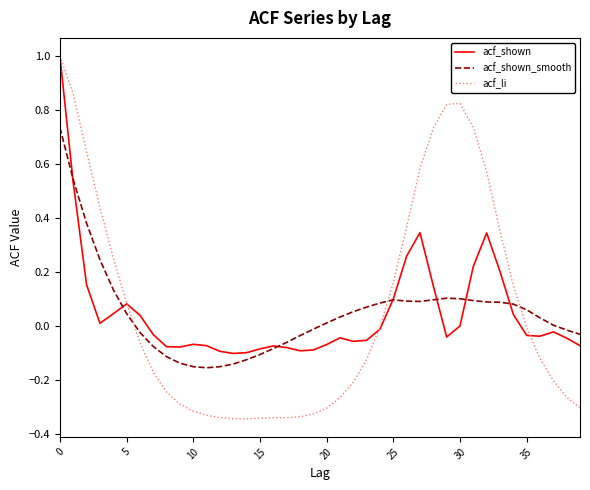

What is the maximum value shown in the chart?

1.0